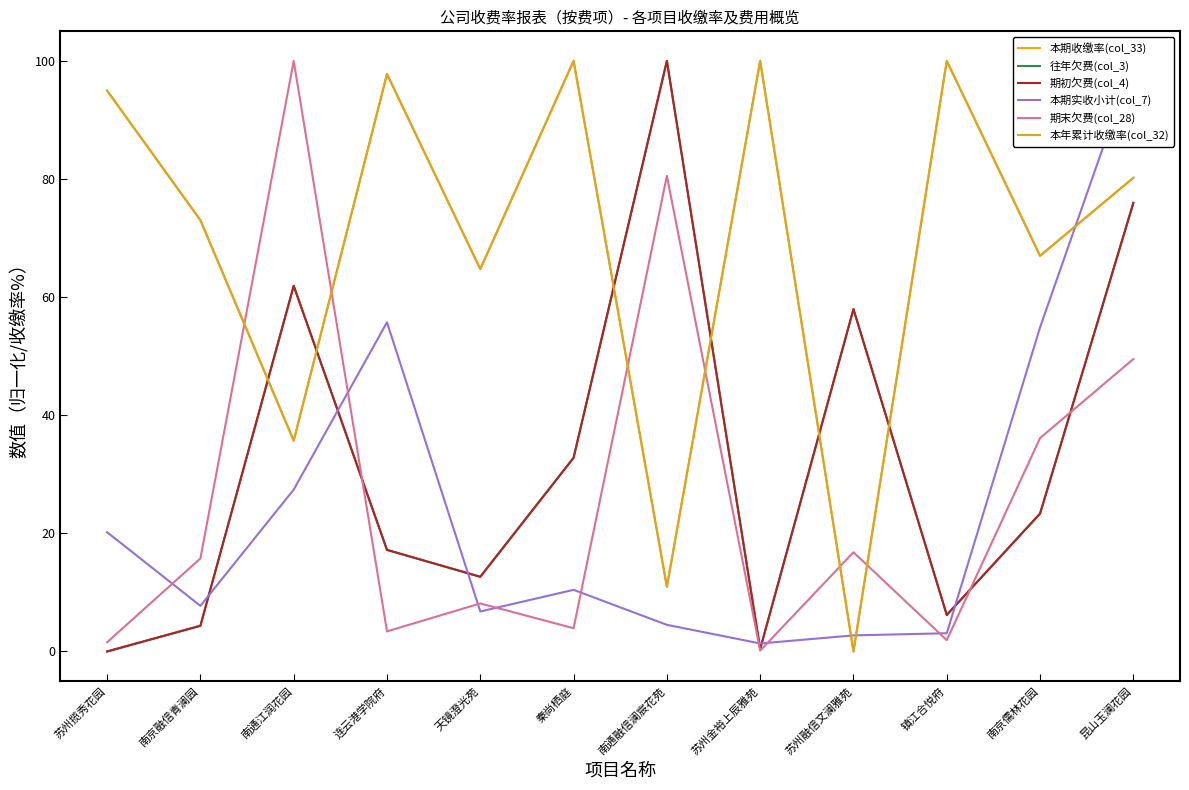

What is the spread (max minus min) of values at 南京儒林花园?

43.6